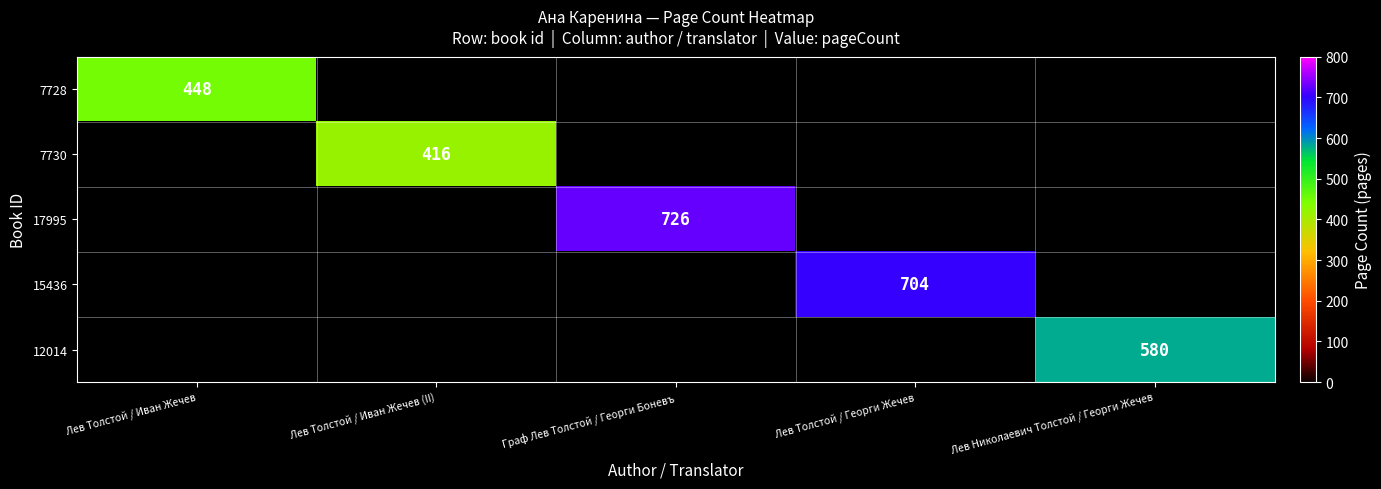

Is it true that 7730 equals 416 at Лев Толстой / Иван Жечев (II)?

True